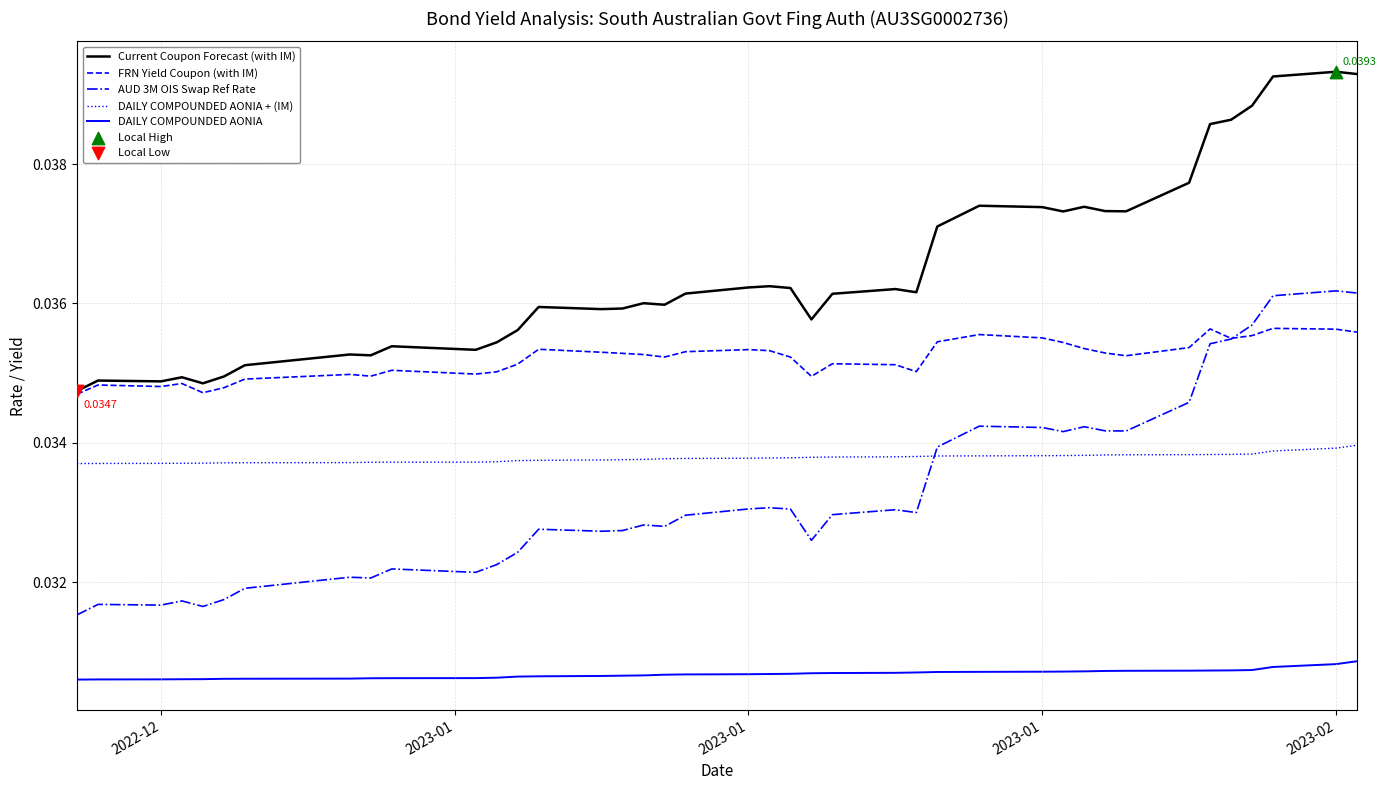

Which series has the widest spread of values?

AUD 3M OIS Swap Ref Rate